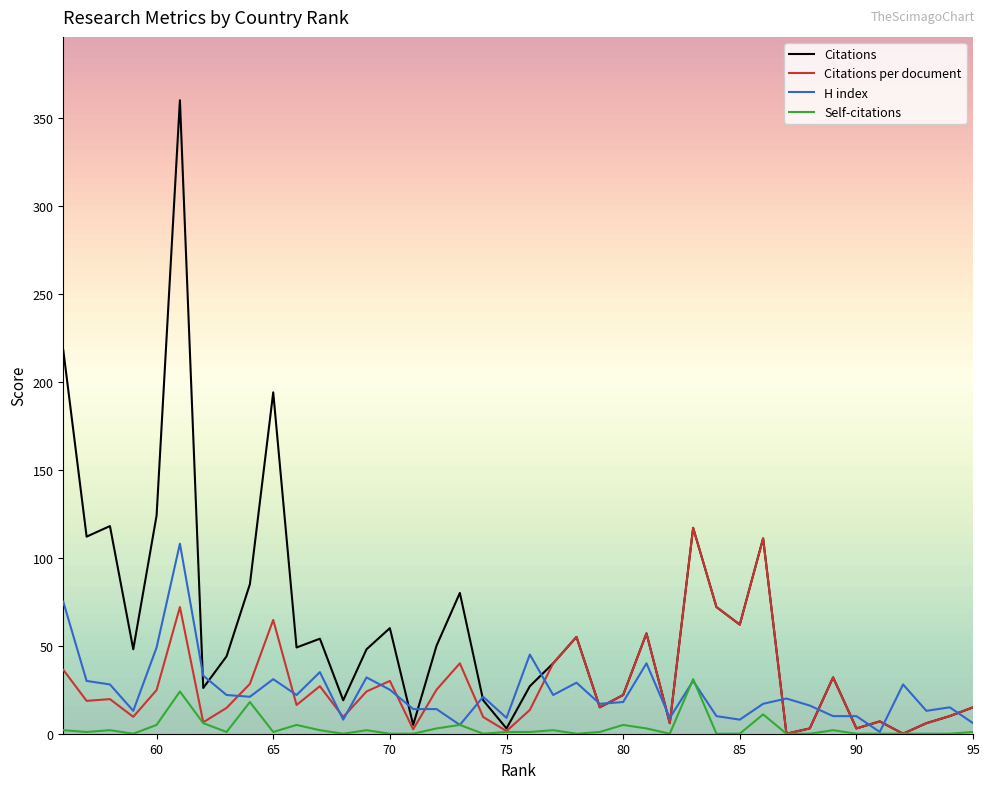

What is the maximum value shown in the chart?

360.0